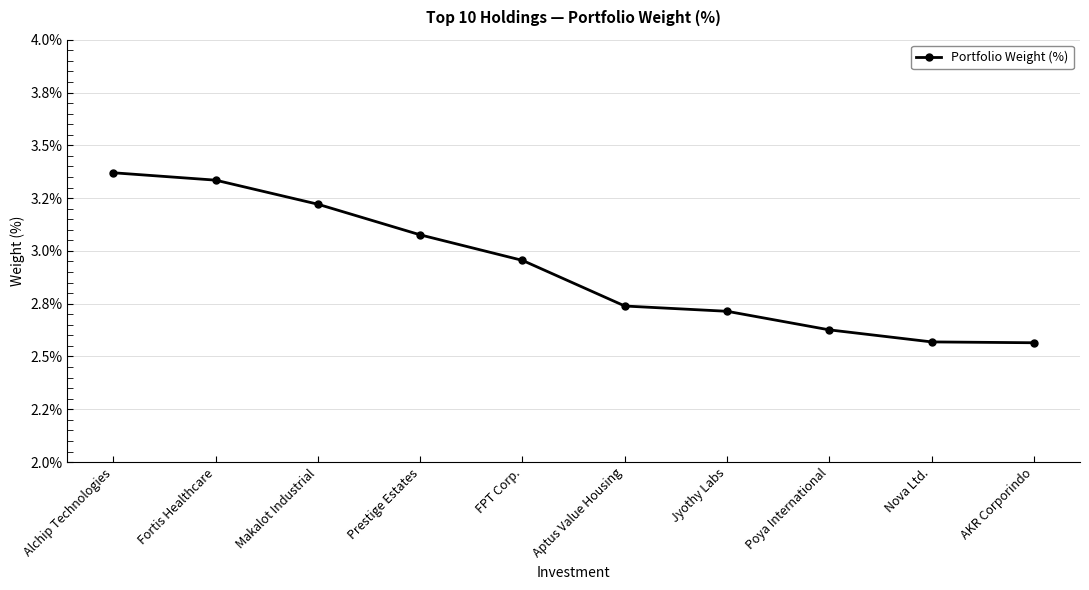

What is the smallest value displayed?

2.6